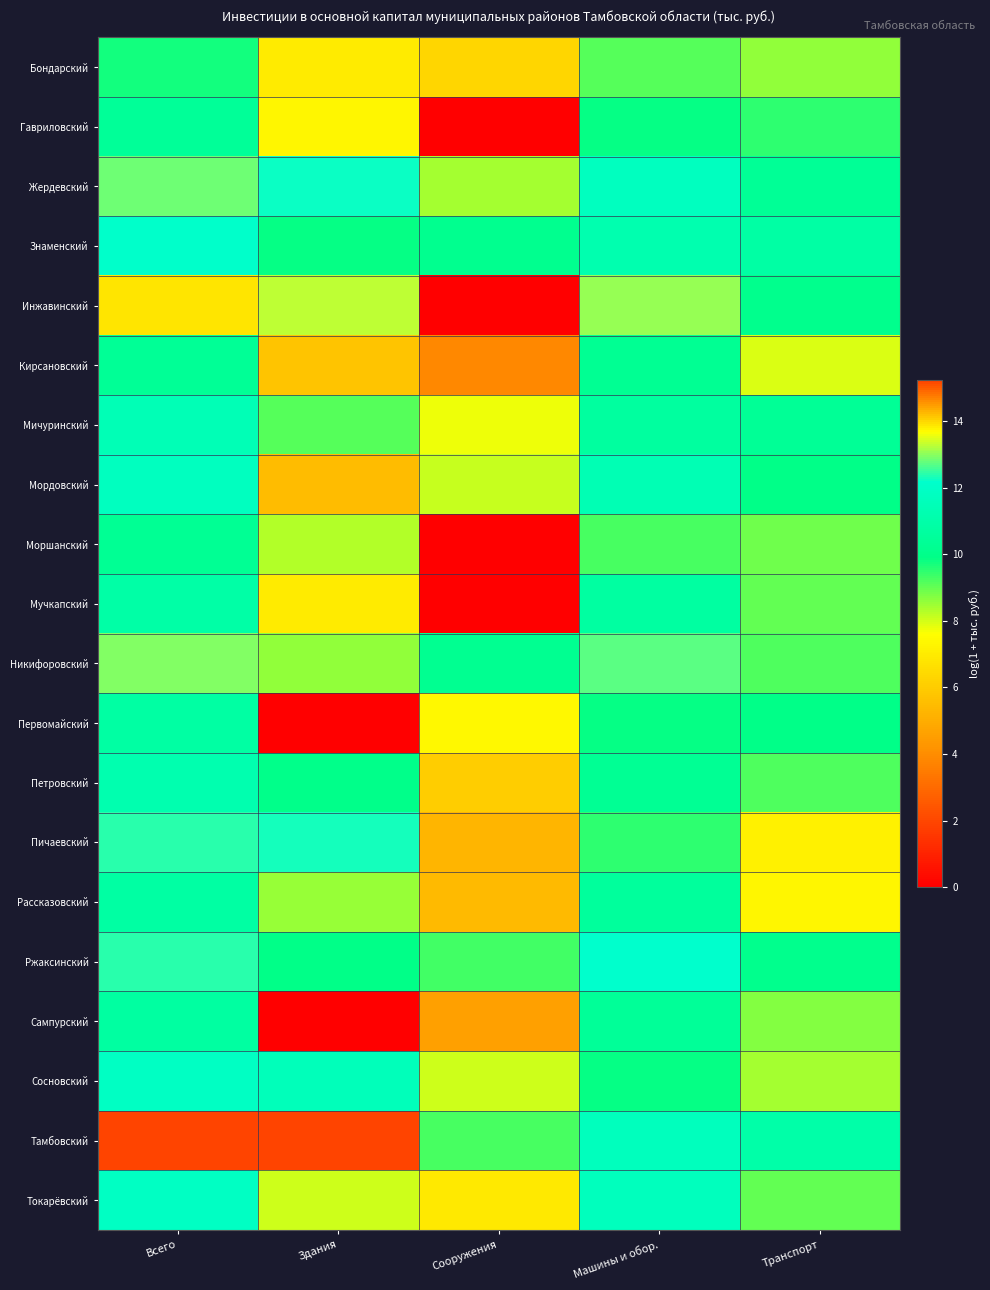

At which category is the sum across all series the highest?

Всего